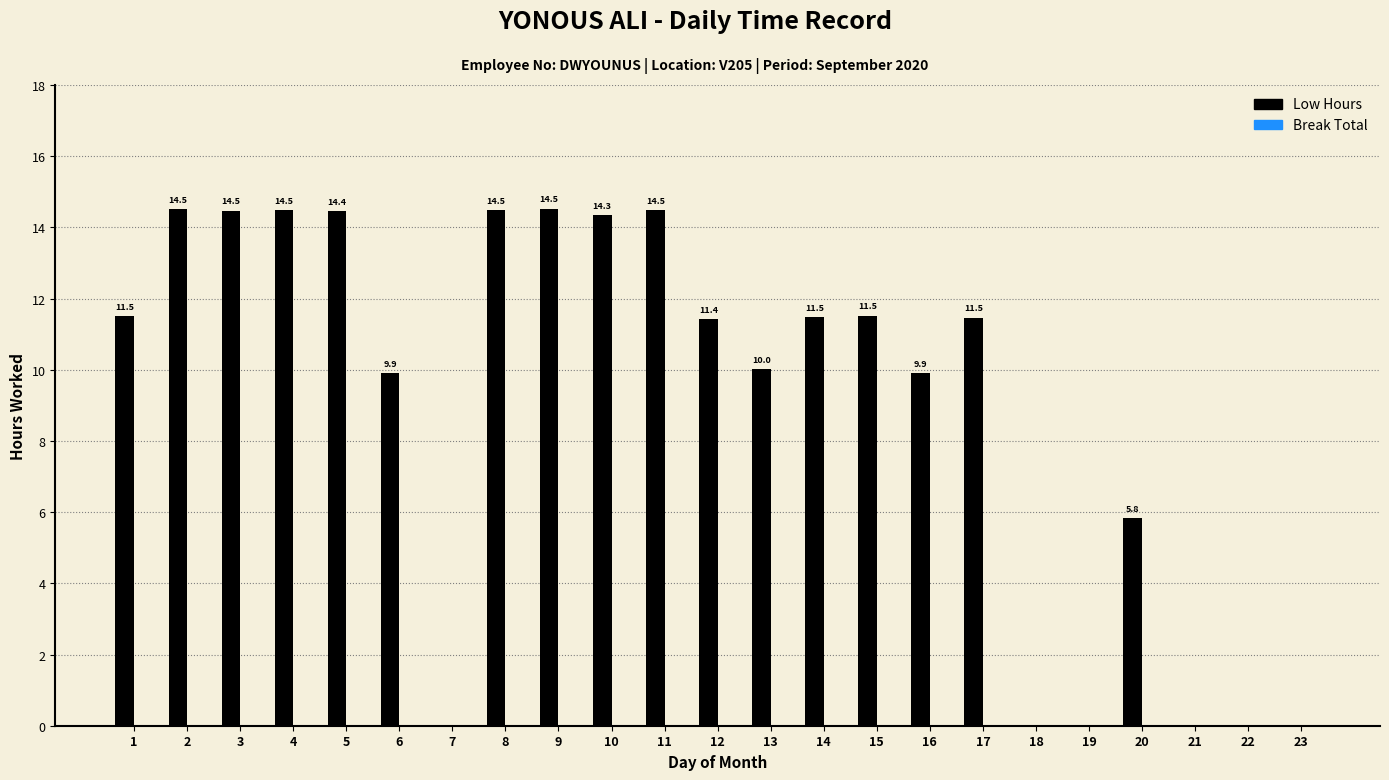

What is the sum of the values at 21 and 11?

14.5